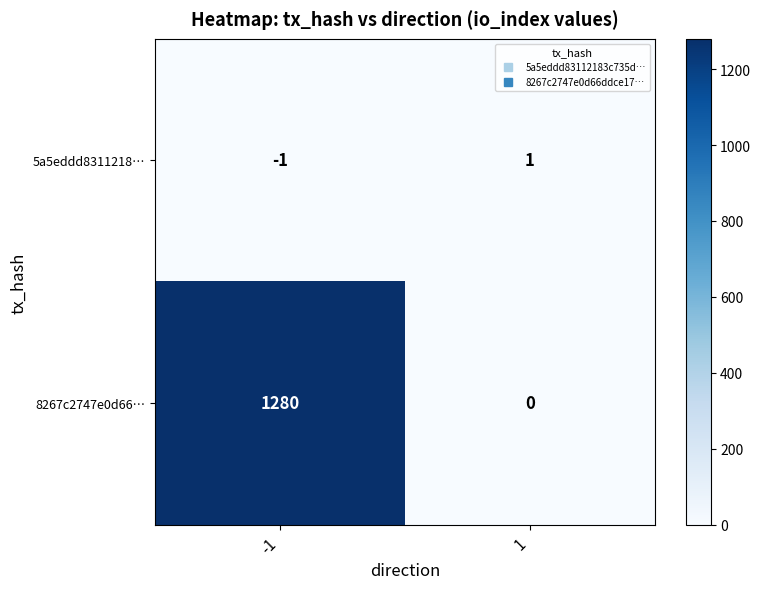

What is the maximum value shown in the chart?

1280